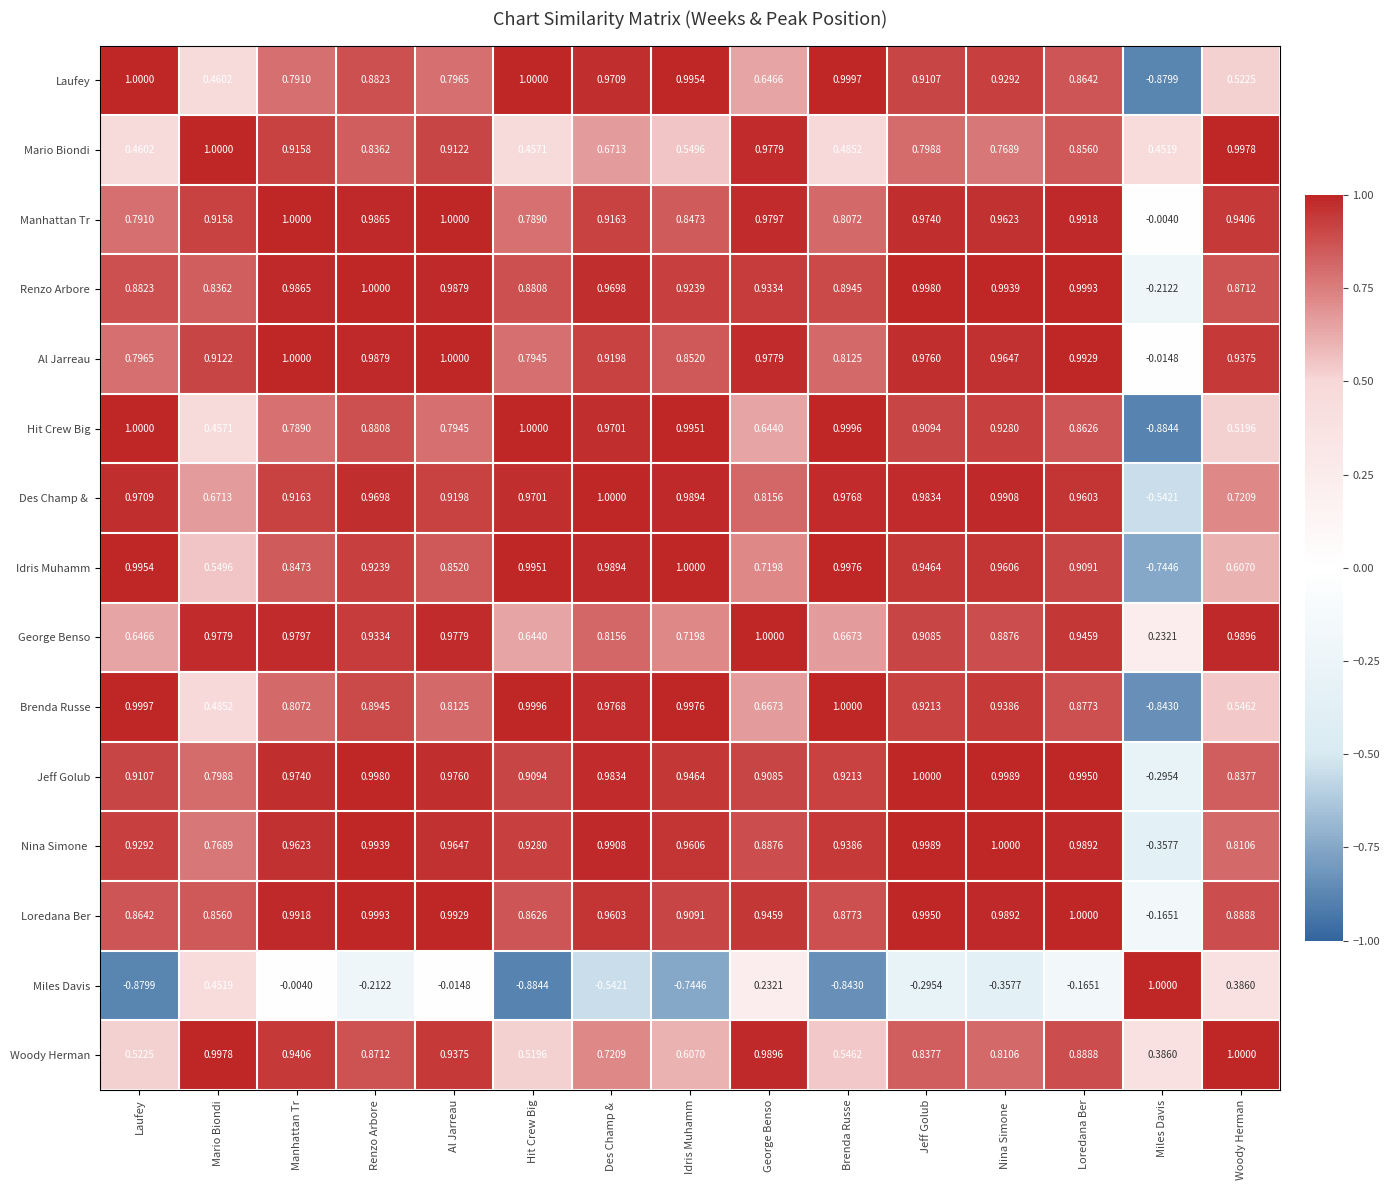

At how many categories does at least one series exceed 0?

15